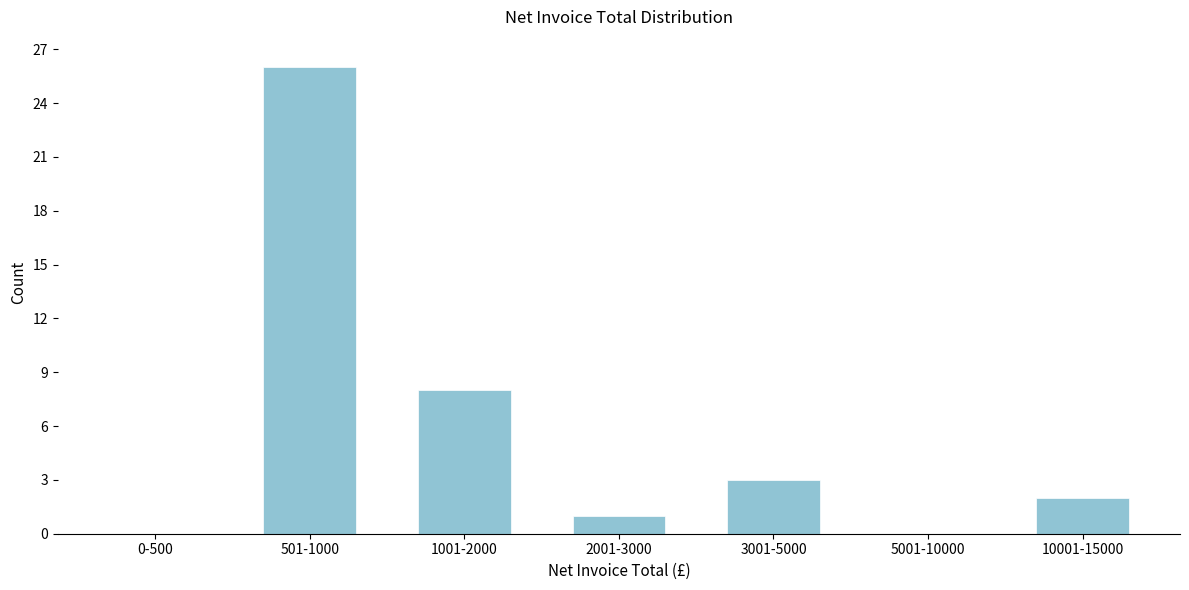

Reading left to right, transcribe all the data shown in this chart.

0-500=0	501-1000=26	1001-2000=8	2001-3000=1	3001-5000=3	5001-10000=0	10001-15000=2